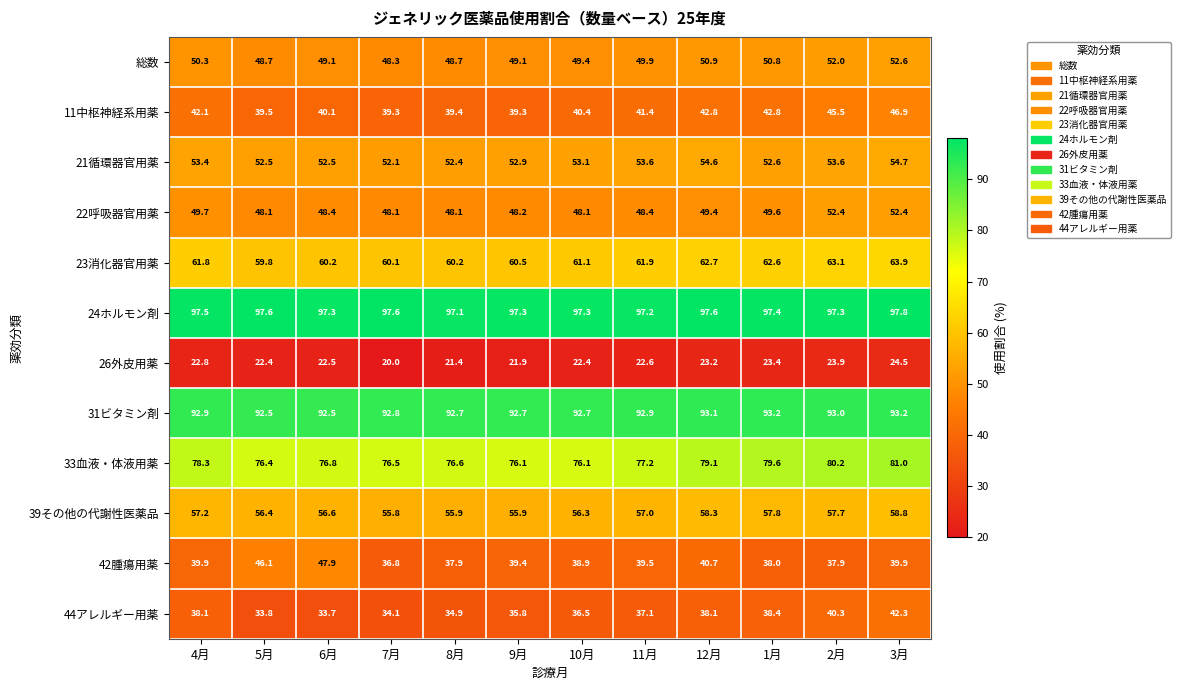

Which label corresponds to the smallest value in the chart?

7月